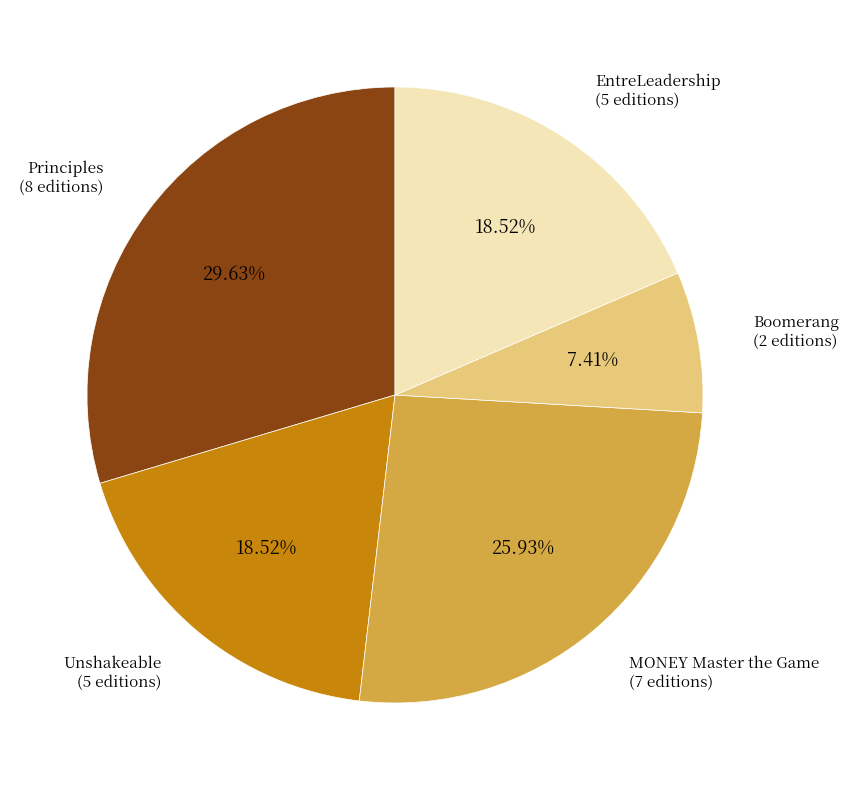

To the nearest percent, what percentage of the pie is Boomerang?

7%